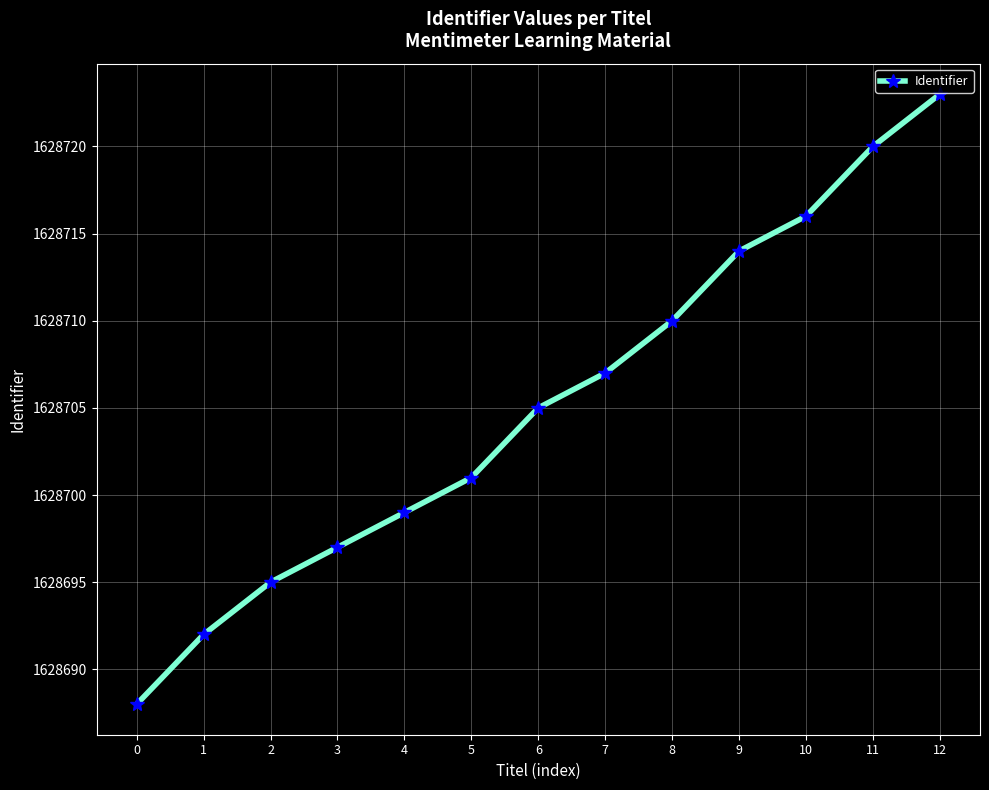

What is the maximum value shown in the chart?

1628723